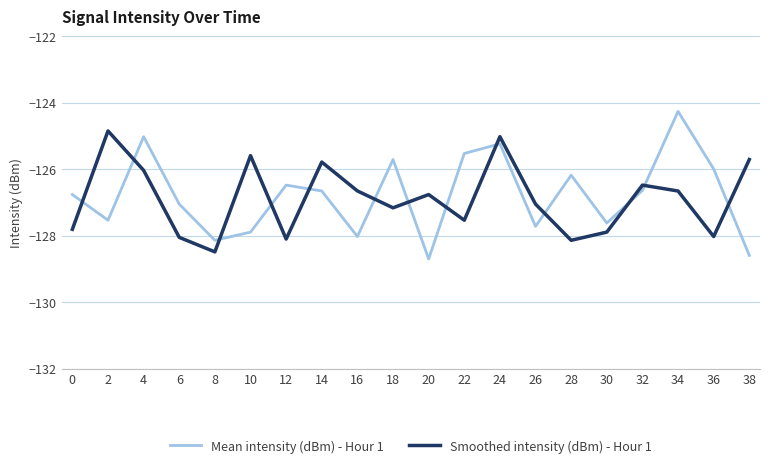

Is it true that Smoothed intensity (dBm) - Hour 1 equals -125.8 at 14?

True